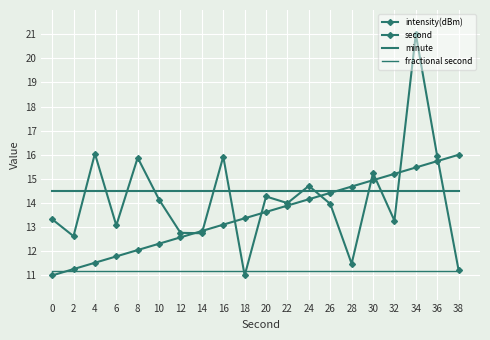

Which series has the largest range (max minus min)?

intensity(dBm)